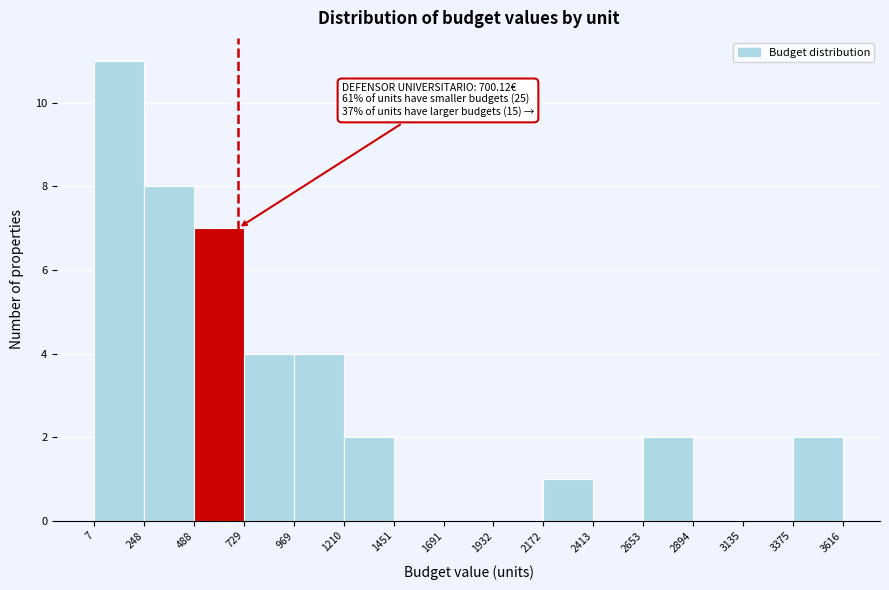

Over which range of the x-axis is the bar tallest?

7 to 248